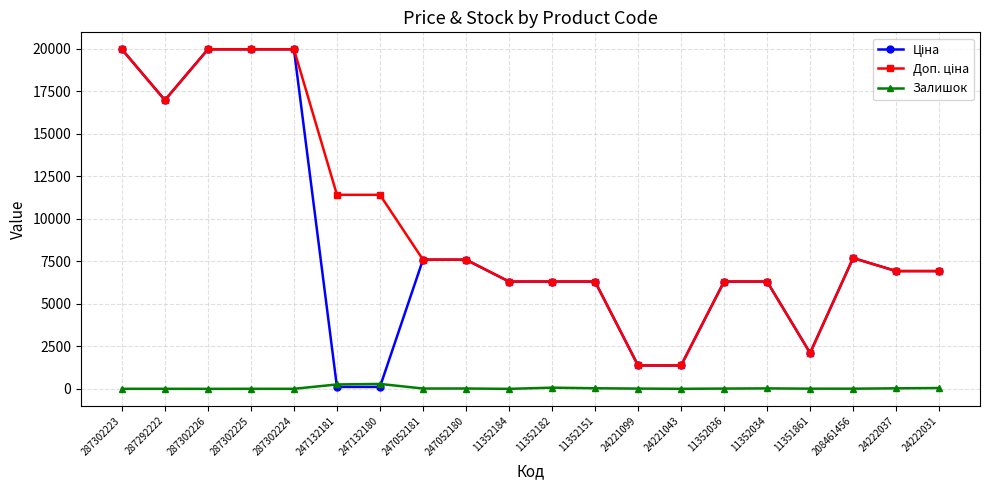

At how many categories does at least one series exceed 10001?

7